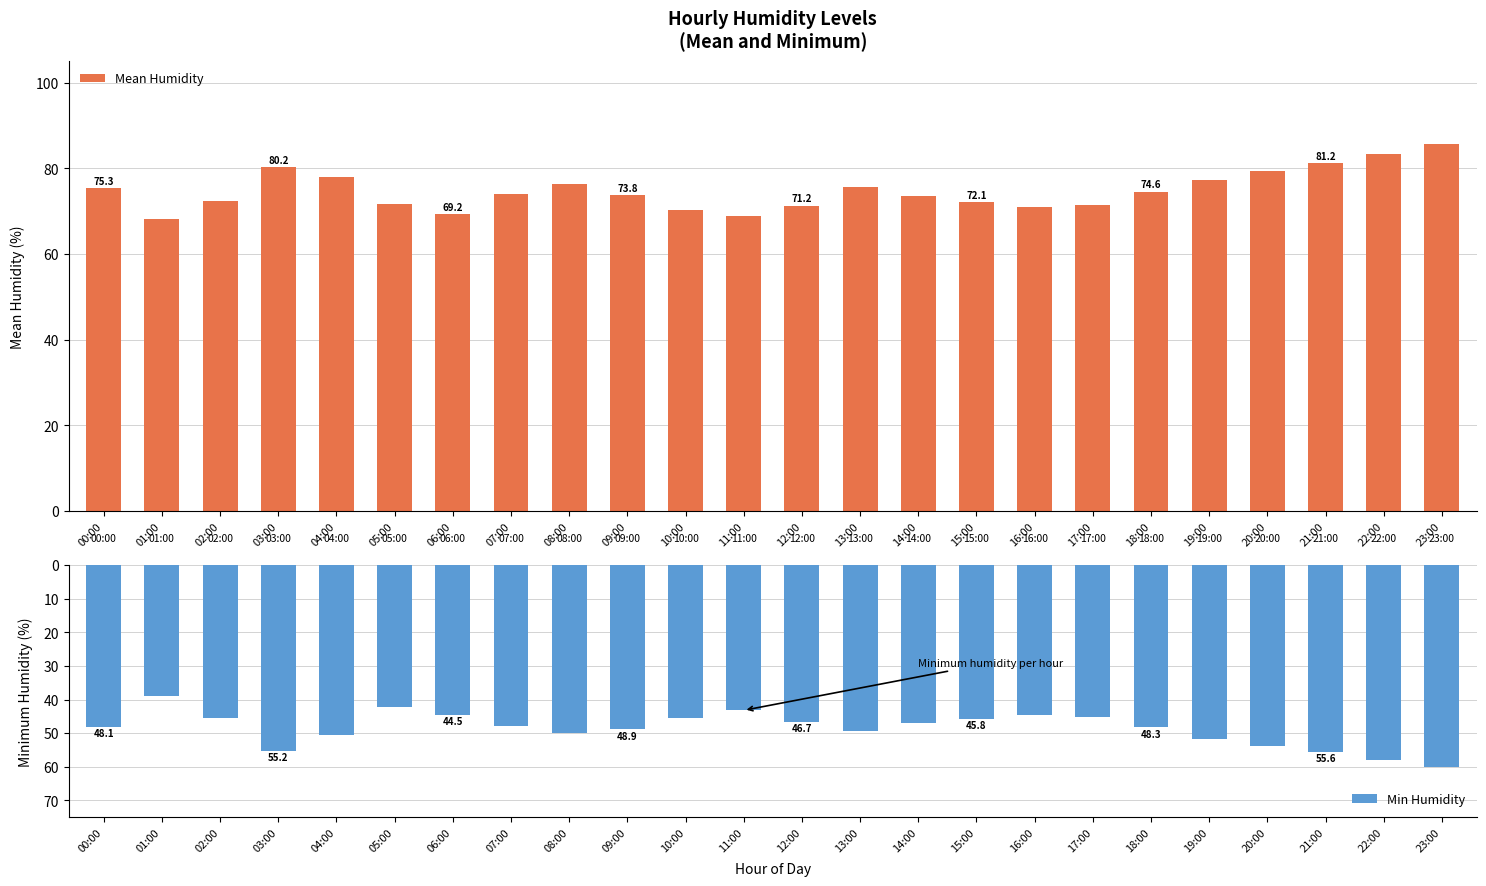

What is the difference between the maximum and minimum values in the Mean Humidity series?

17.6